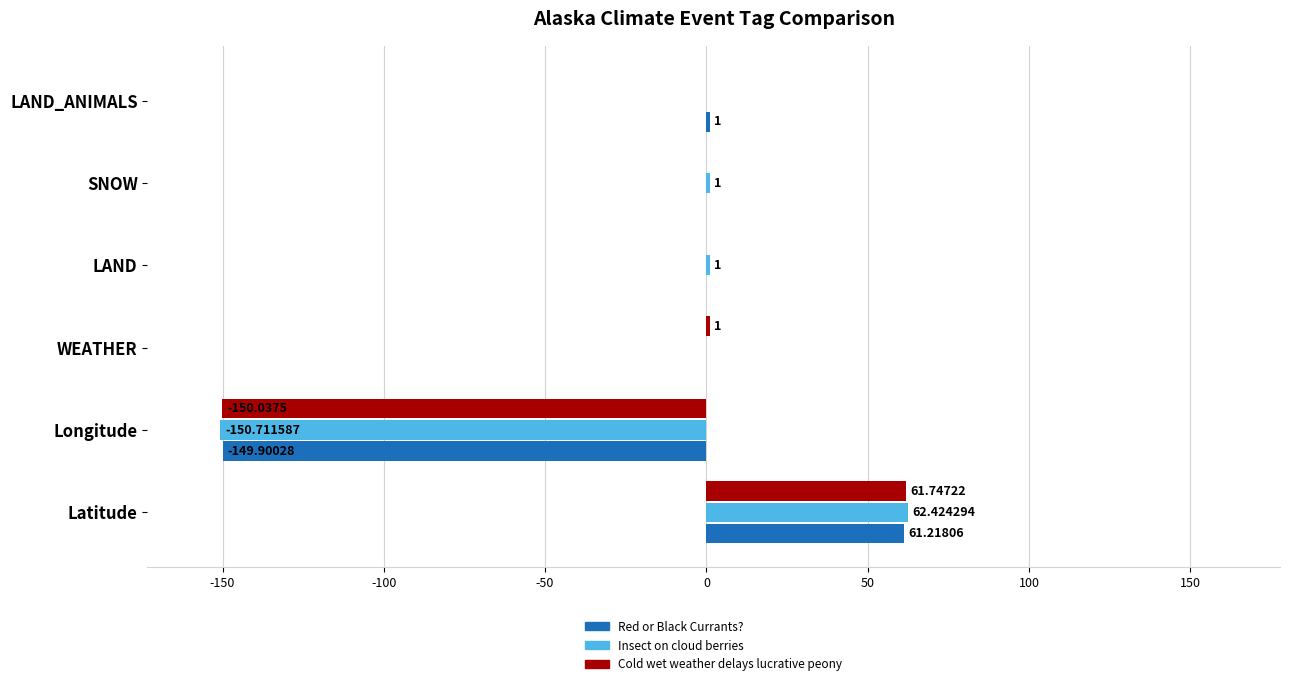

What is the maximum value shown in the chart?

62.4